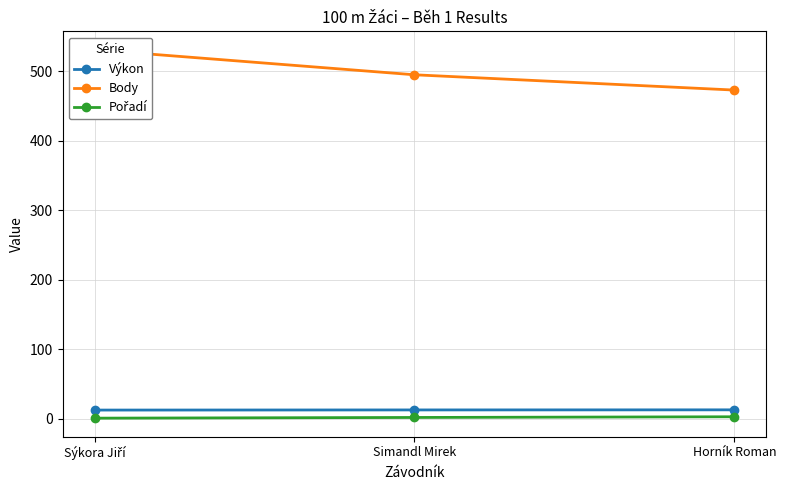

Which series has the largest range (max minus min)?

Body